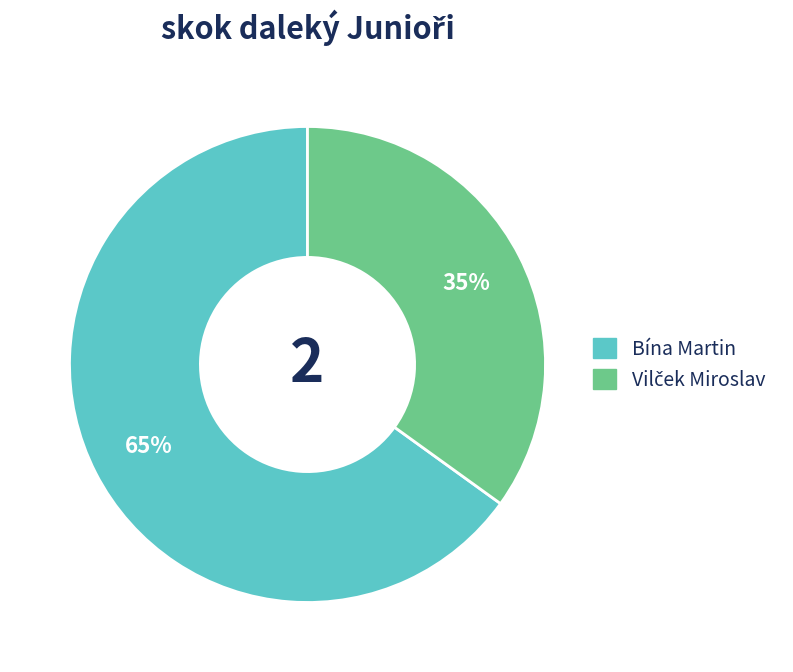

How many slices are in this pie chart?

2